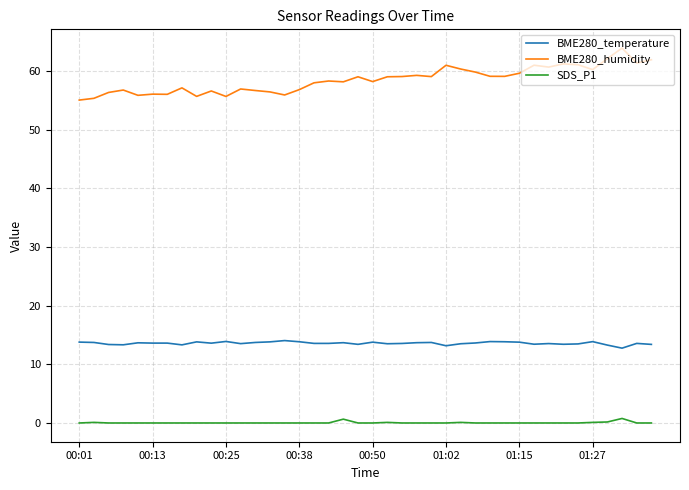

Which series has the largest total across all categories?

BME280_humidity